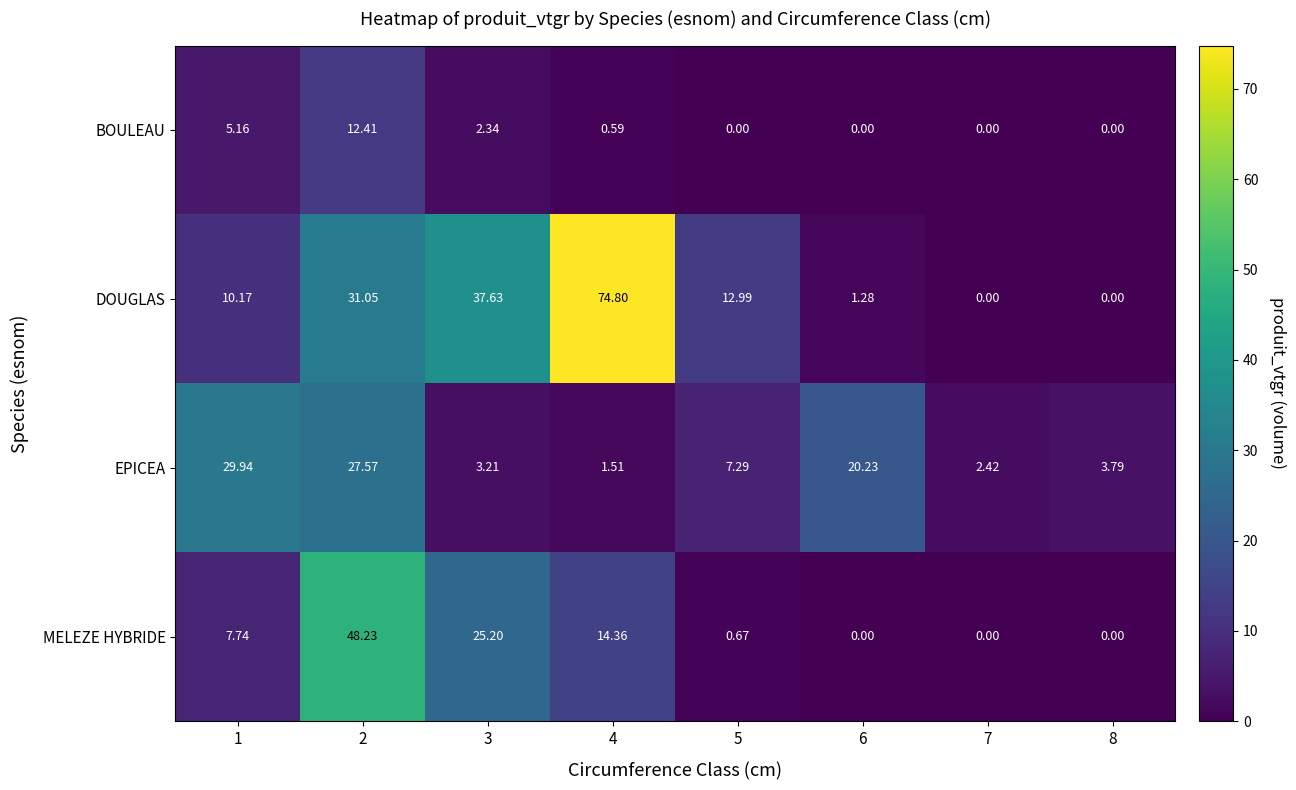

What is the total value across all series at 6?

21.5